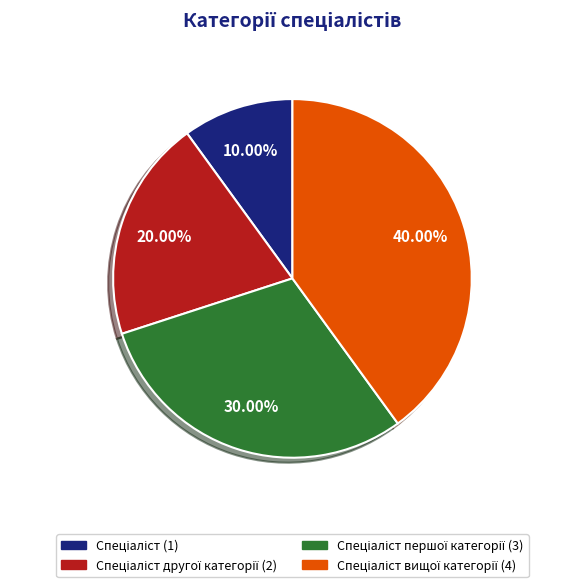

Does any single category account for the majority?

No